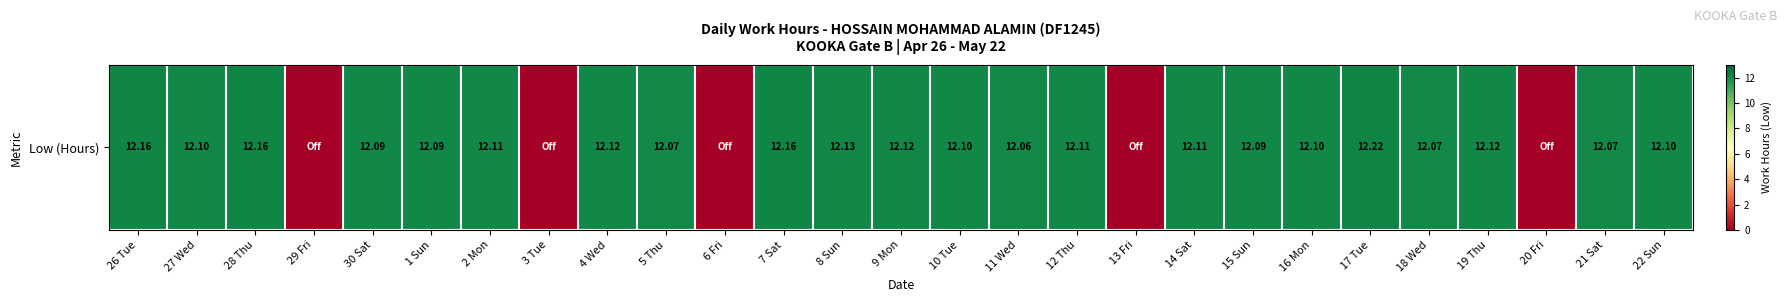

How many values are above zero?

22